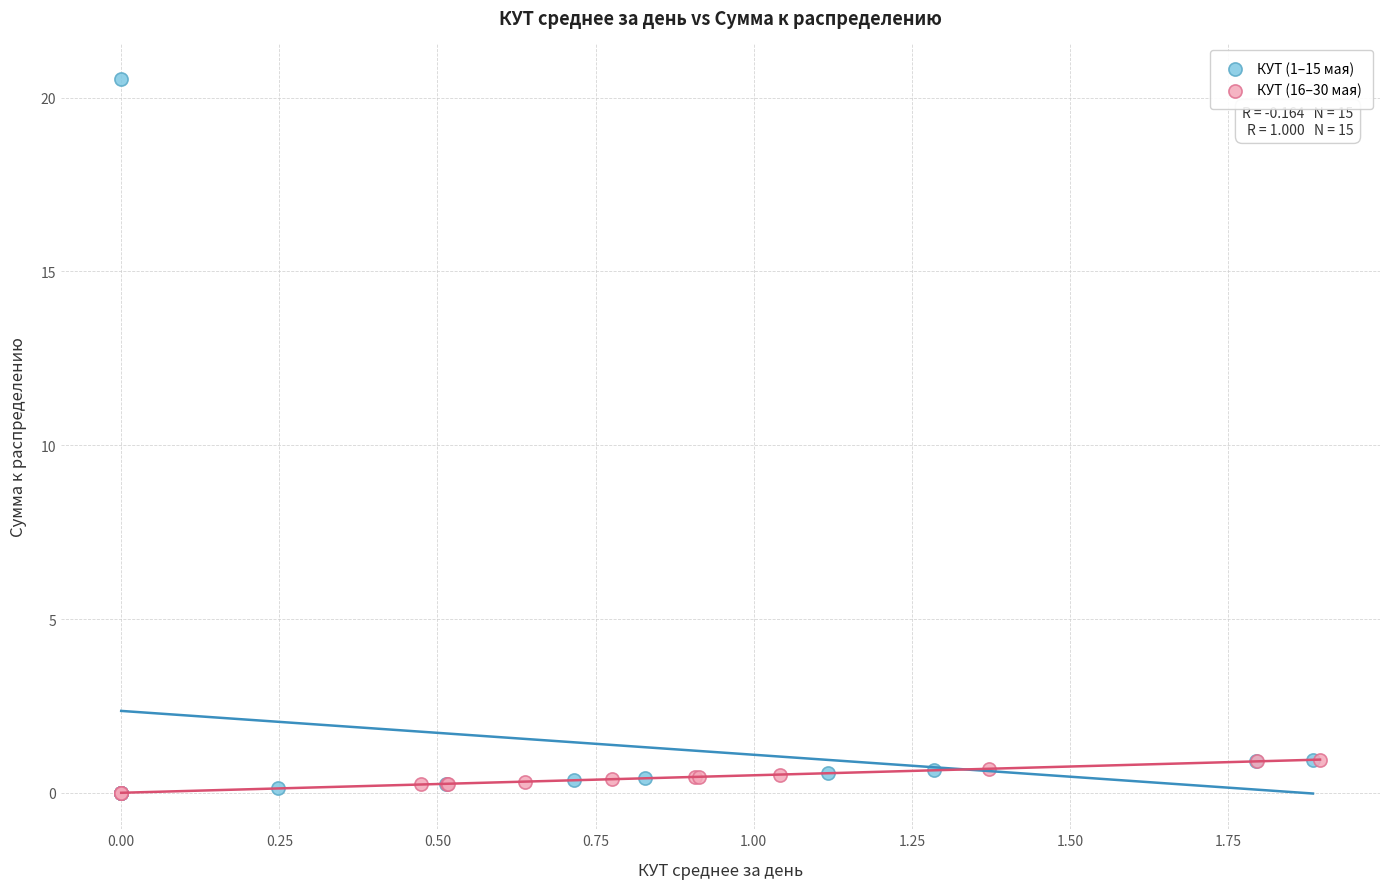

Which series has the largest Y range (max minus min)?

КУТ (1–15 мая)